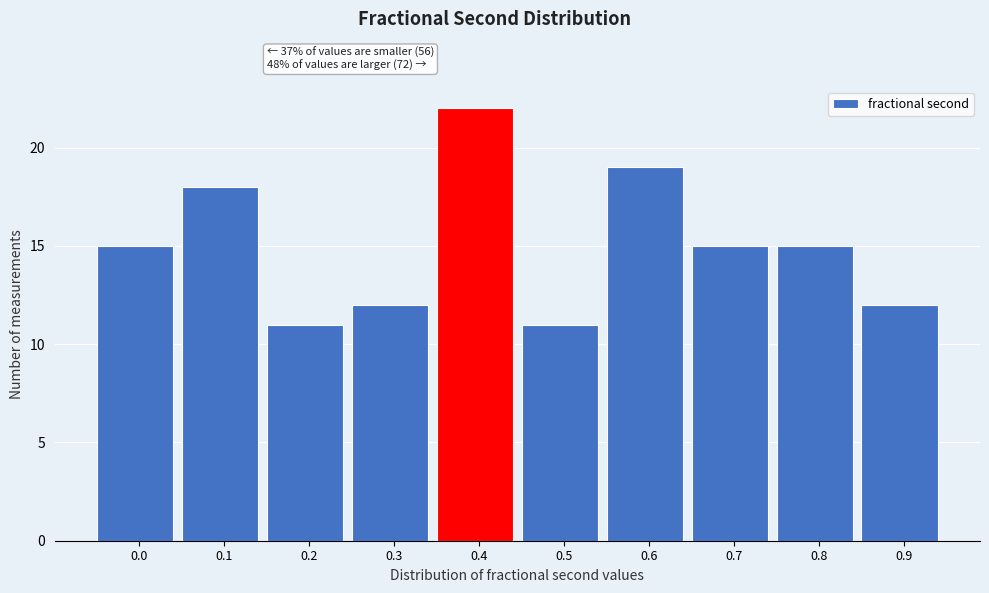

Reading left to right, list all the values displayed in this chart.

15	18	11	12	22	11	19	15	15	12